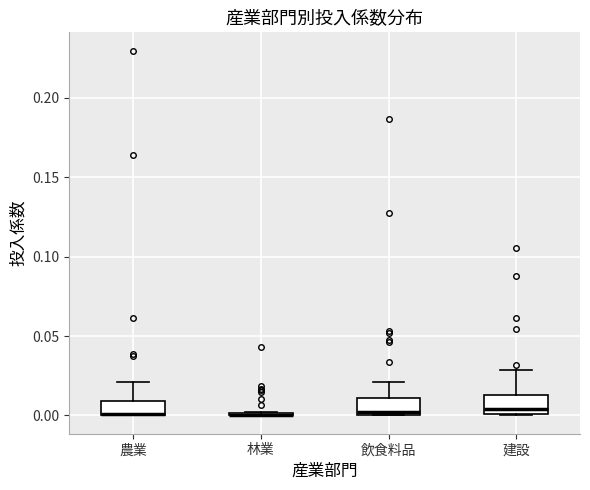

Reading left to right, transcribe this box plot: for each box, give where its median line is, the range the box spans, and where its two whiskers end, as read against the y-axis. The values are not printed on the chart, so give them approximately, as read against the axis.

農業: median 0.000 (drawn on the box's lower edge), box 0.000 to 0.010, whiskers 0.000 to 0.020
林業: box collapsed to a line at 0.000, whiskers 0.000 to 0.000
飲食料品: median 0.000 (just above the box's lower edge), box 0.000 to 0.010, whiskers 0.000 to 0.020
建設: median 0.005, box 0.000 to 0.015, whiskers 0.000 to 0.030